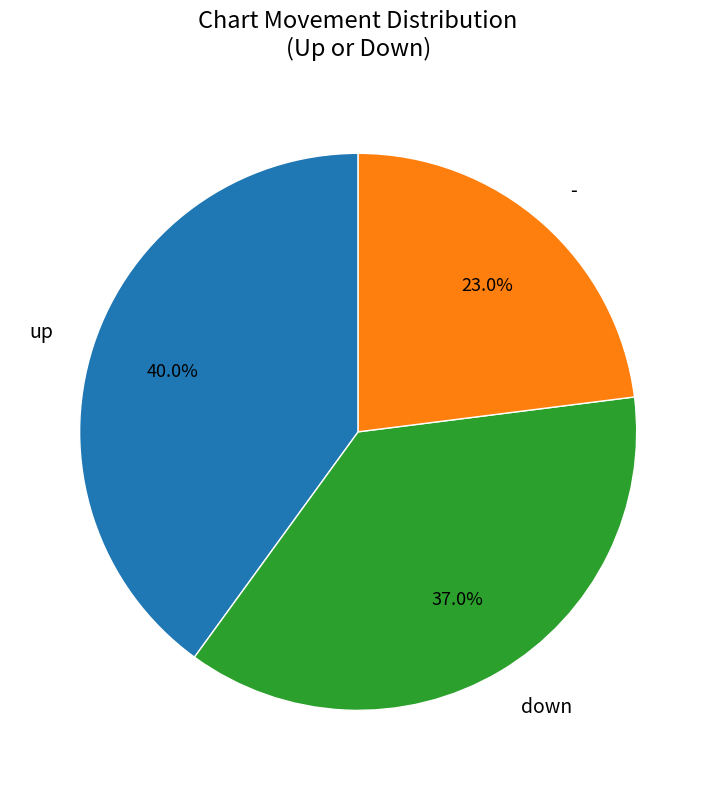

What percentage is NOT represented by -?

77.0%